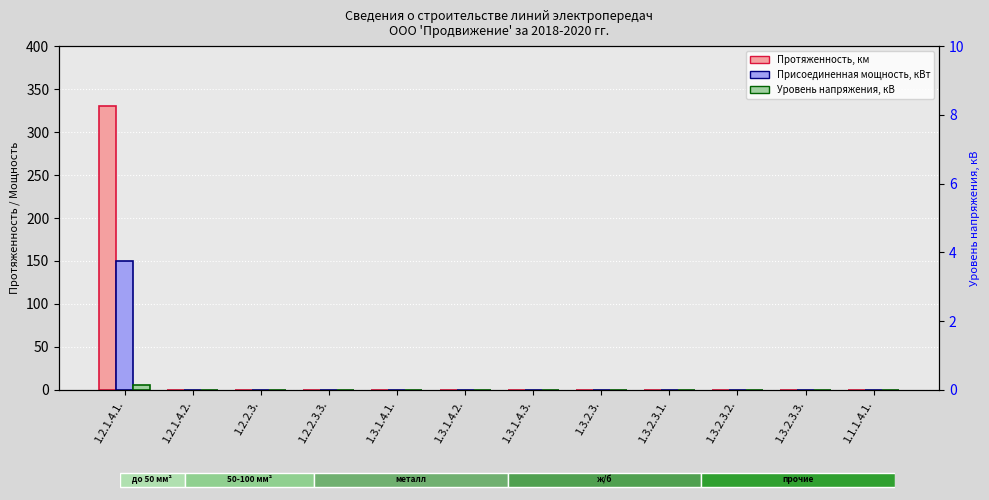

At which label does Уровень напряжения, кВ reach its peak?

1.2.1.4.1.